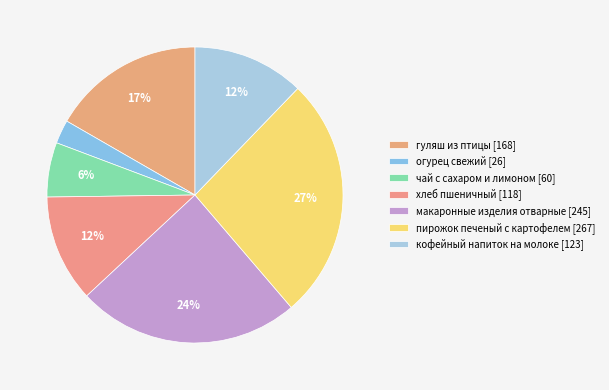

Is макаронные изделия отварные the majority of the pie?

No